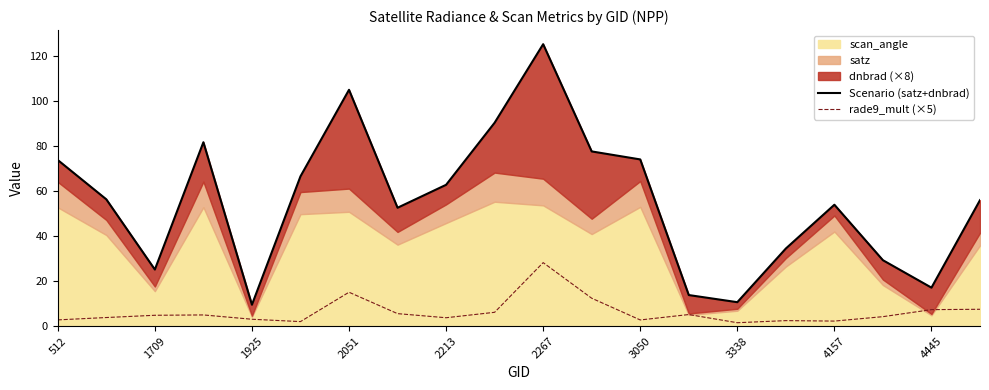

What is the highest value of the rade9_mult (×5) series?

28.2